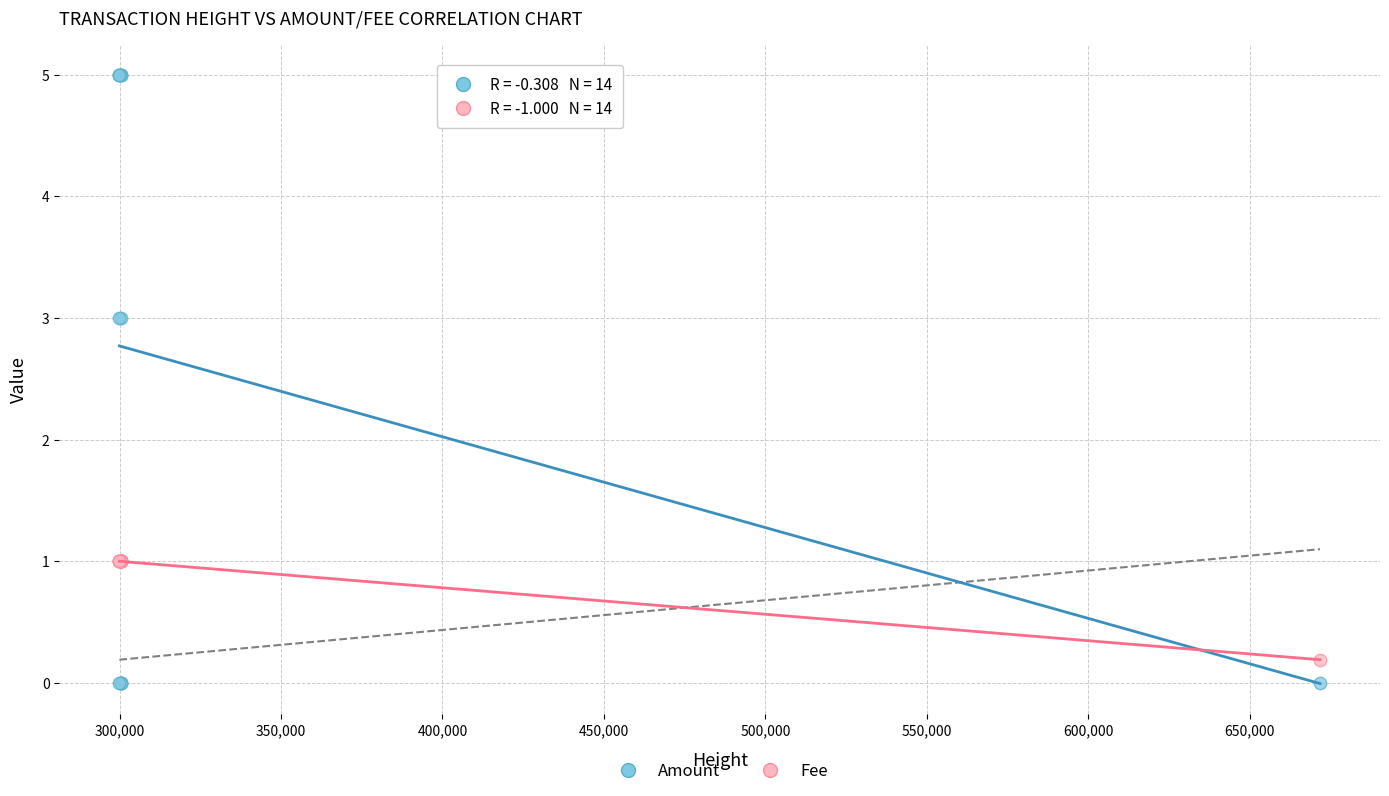

Which series contains the highest Y value?

Amount